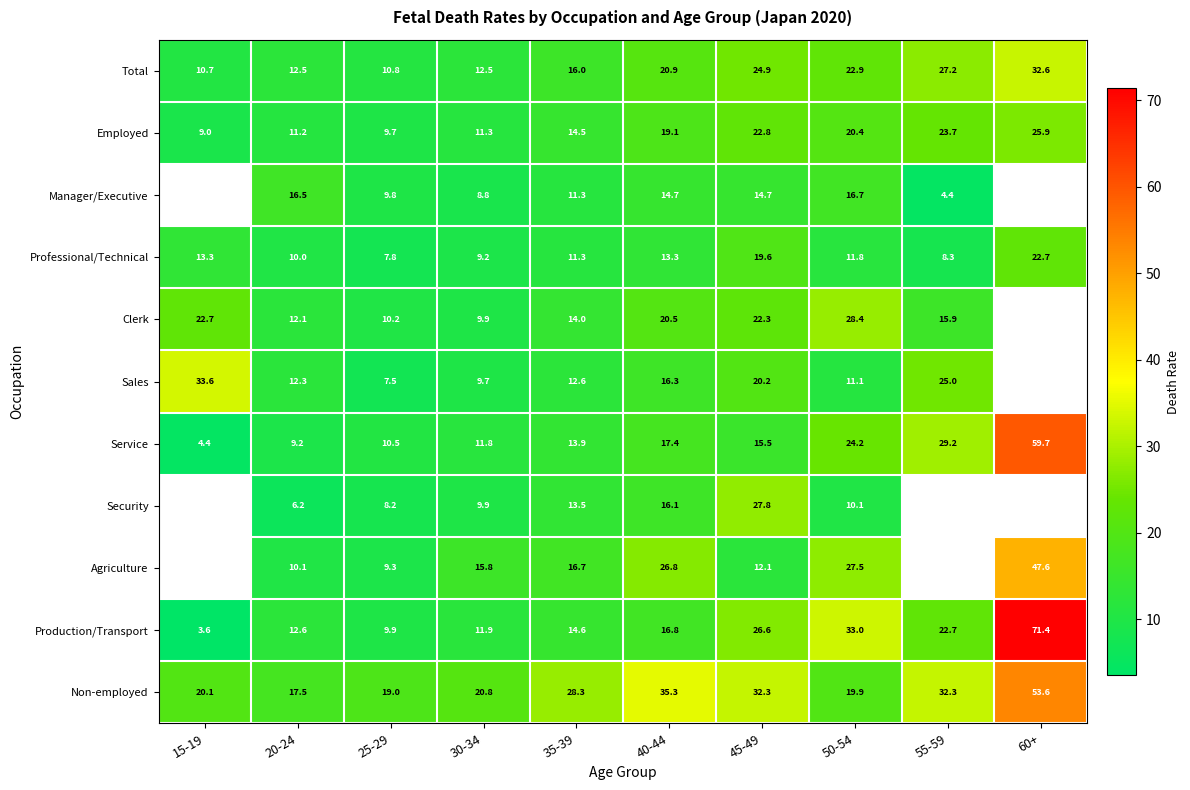

At which label is Production/Transport closest to 37?

50-54